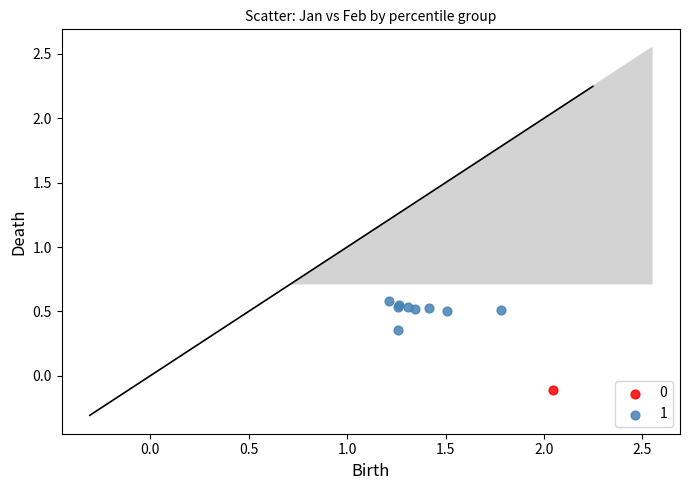

What are all the series names shown in the legend?

0, 1